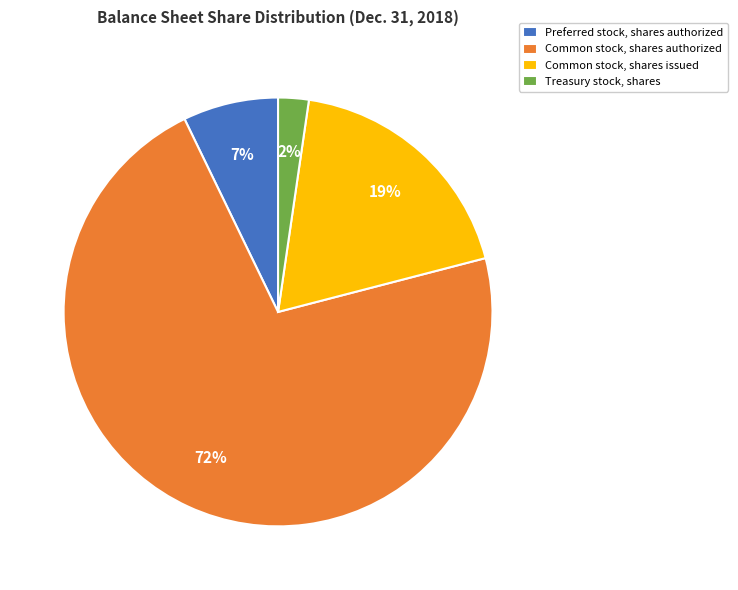

Combined, do Preferred stock, shares authorized and Common stock, shares authorized account for over 50%?

Yes